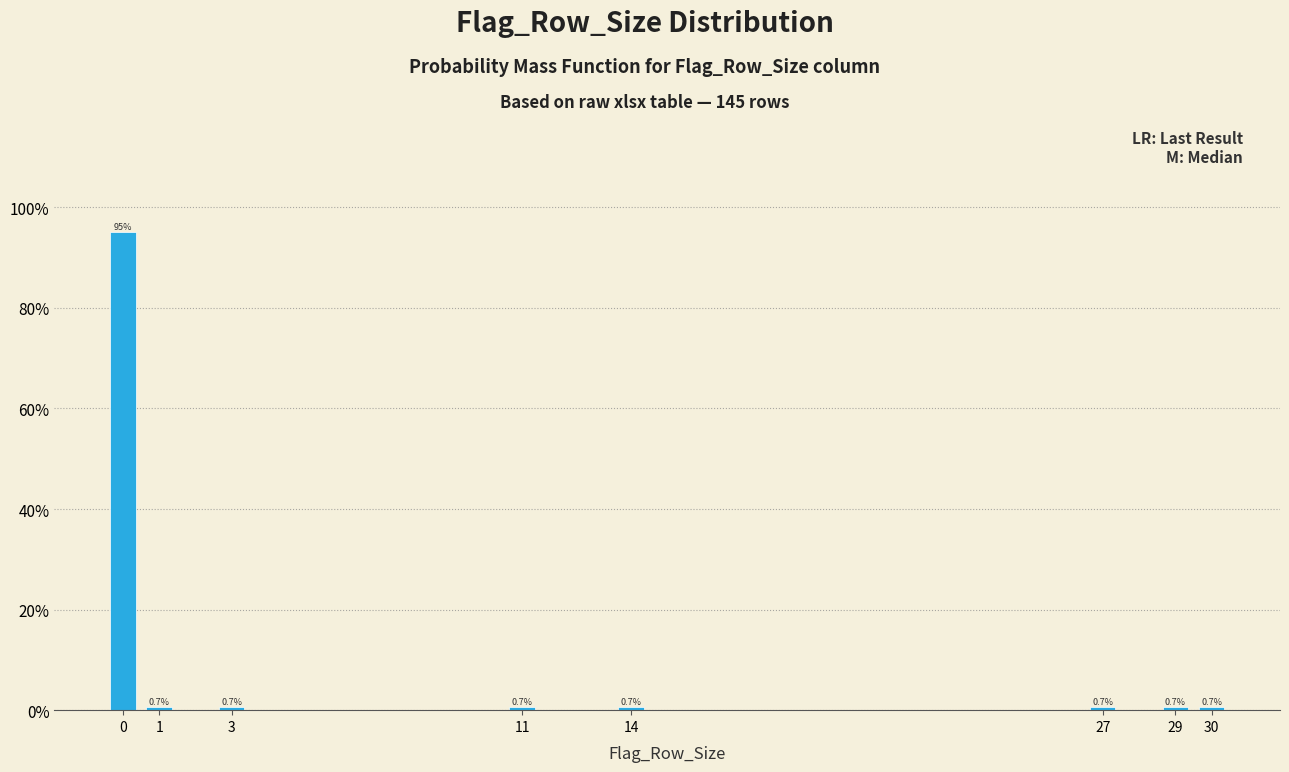

Reading left to right, extract all data points from this chart.

95.2	0.7	0.7	0.7	0.7	0.7	0.7	0.7